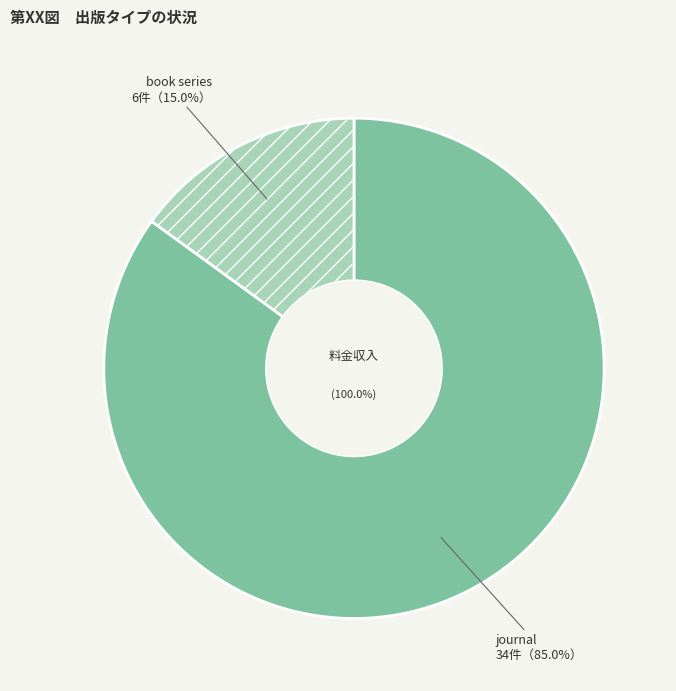

What is the total percentage of journal and book series?

100.0%